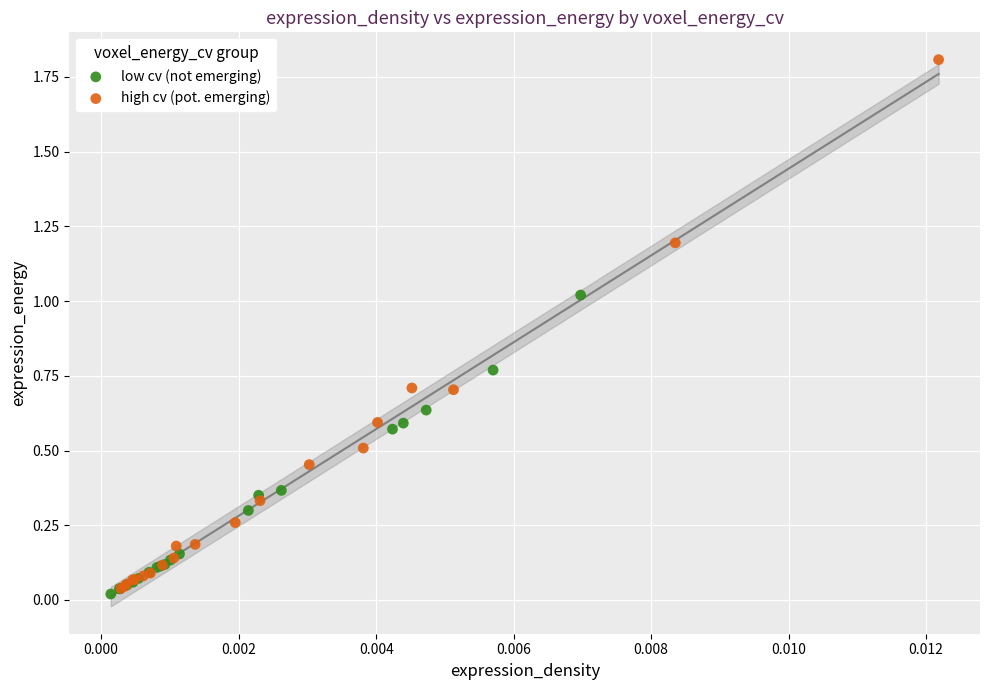

Which series has the largest Y range (max minus min)?

high cv (pot. emerging)